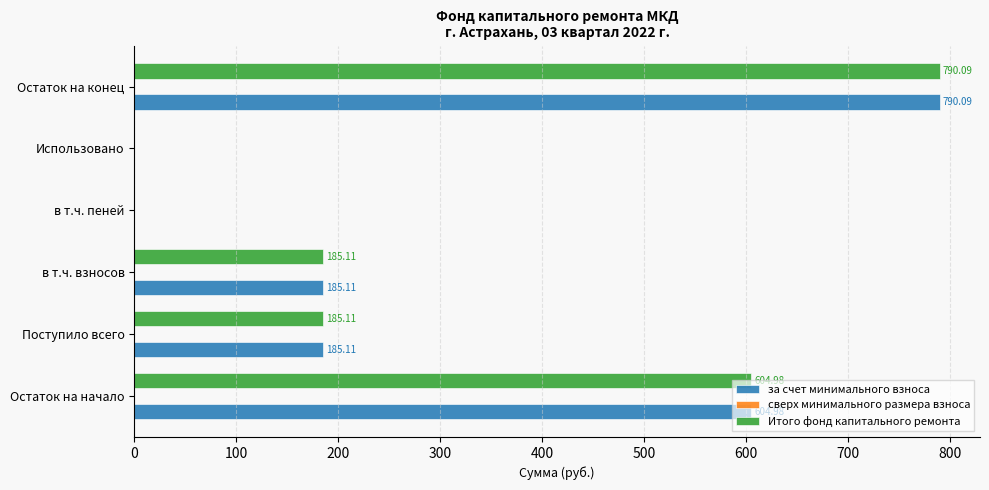

At which category is the sum across all series the highest?

Остаток на конец